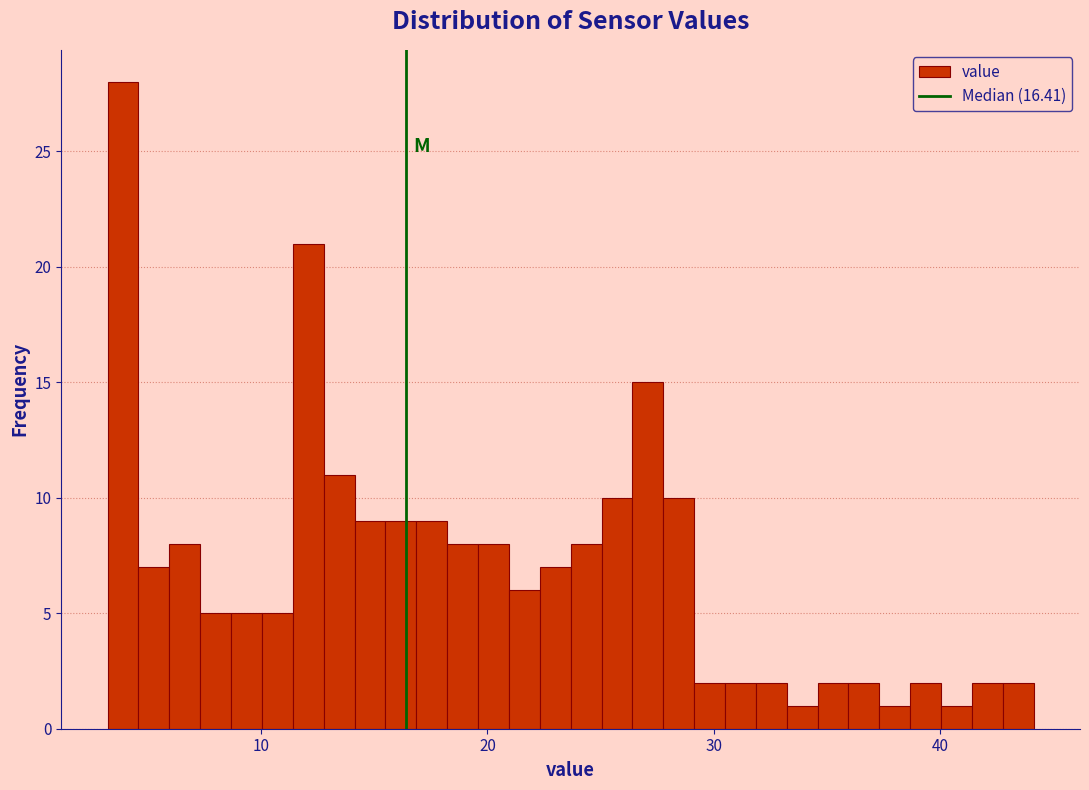

Around what value on the x-axis is the tallest bar? Give the approximate position of its centre, as read against the axis.

4